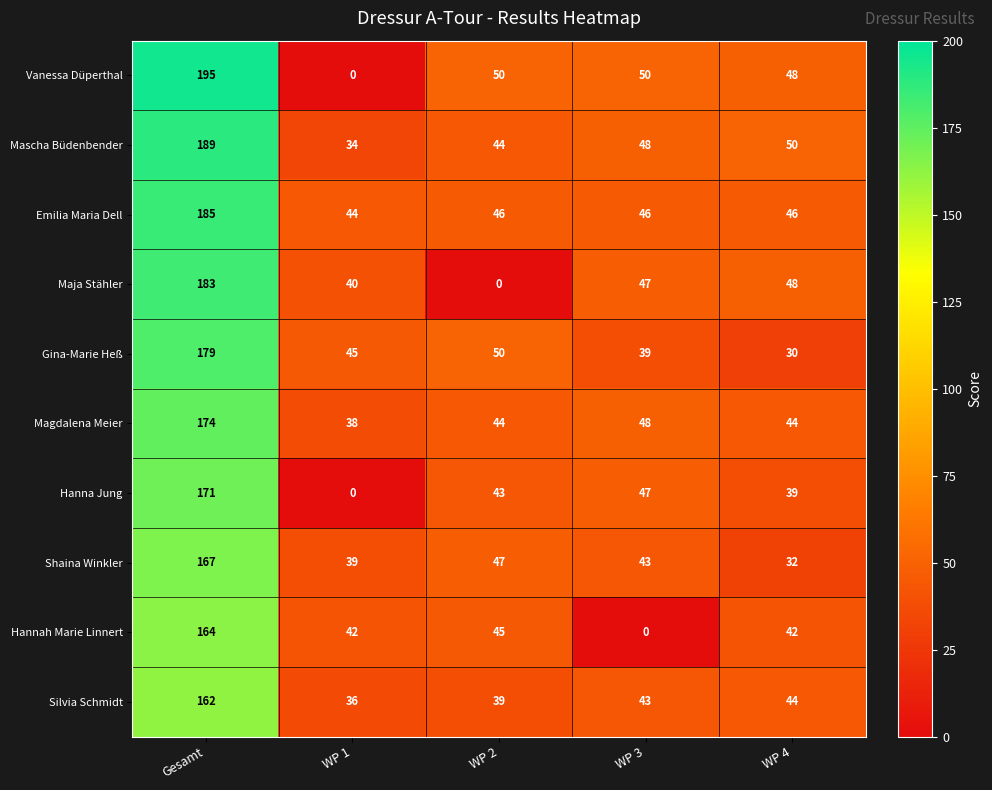

What is the minimum value for Shaina Winkler?

32